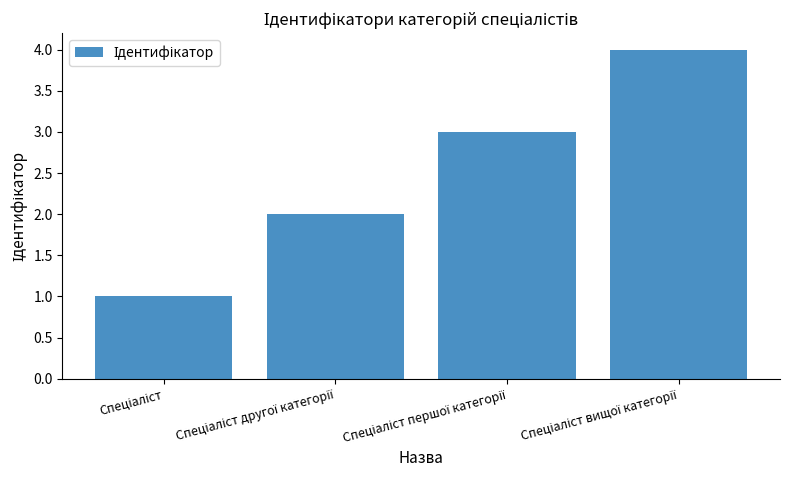

Reading left to right, what are all the values shown in this chart?

1	2	3	4